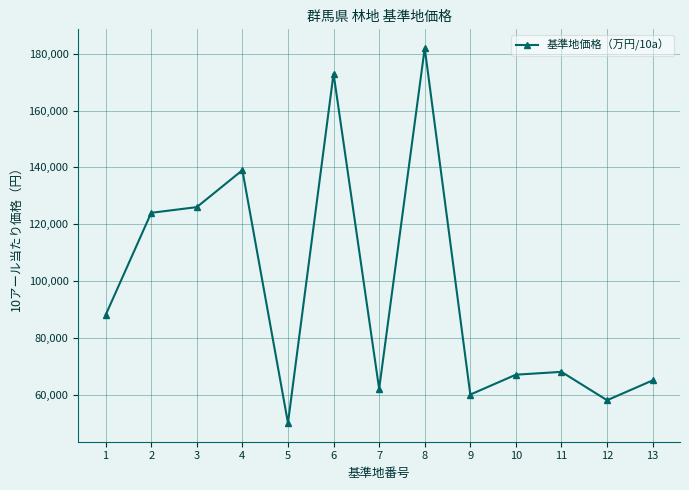

What is the value of the 12th point from the left?

58000